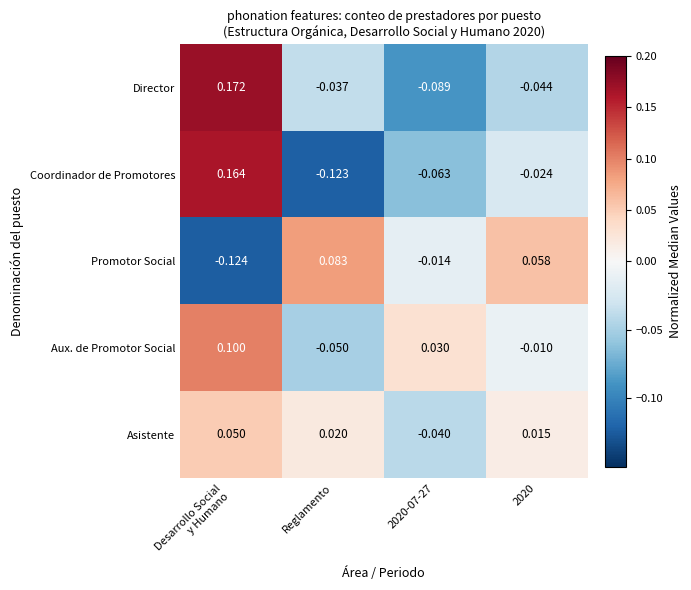

List the series in order of their peak value, highest first.

Director, Coordinador de Promotores, Aux. de Promotor Social, Promotor Social, Asistente